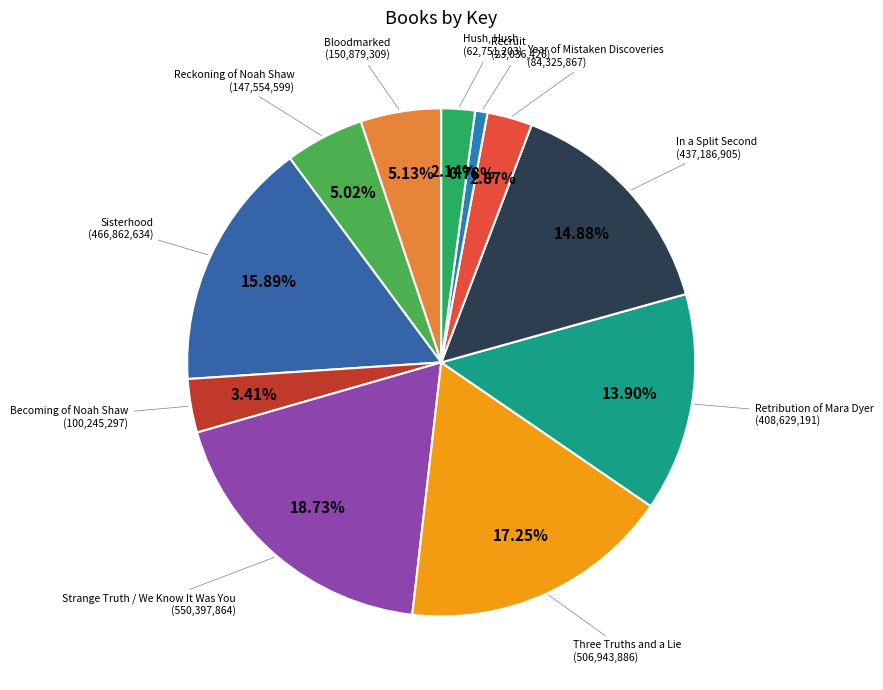

How many segments does this pie chart have?

11